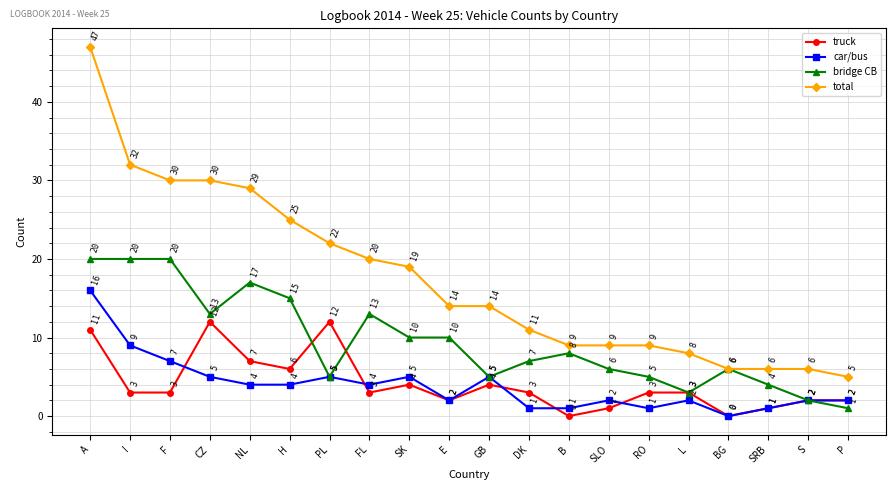

True or false: truck and bridge CB cross at least once.

True